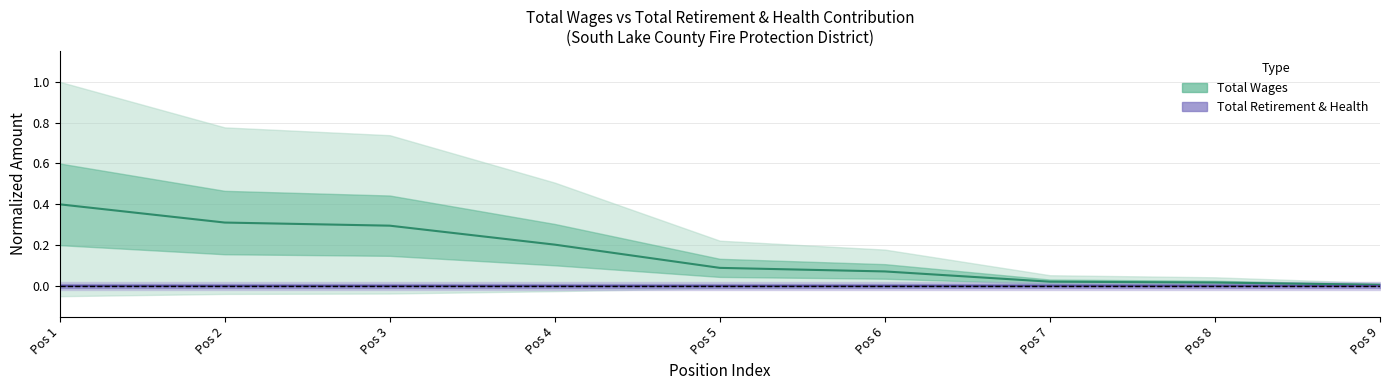

True or false: Total Wages (center) has a value of 0.1 at Pos 5.

True